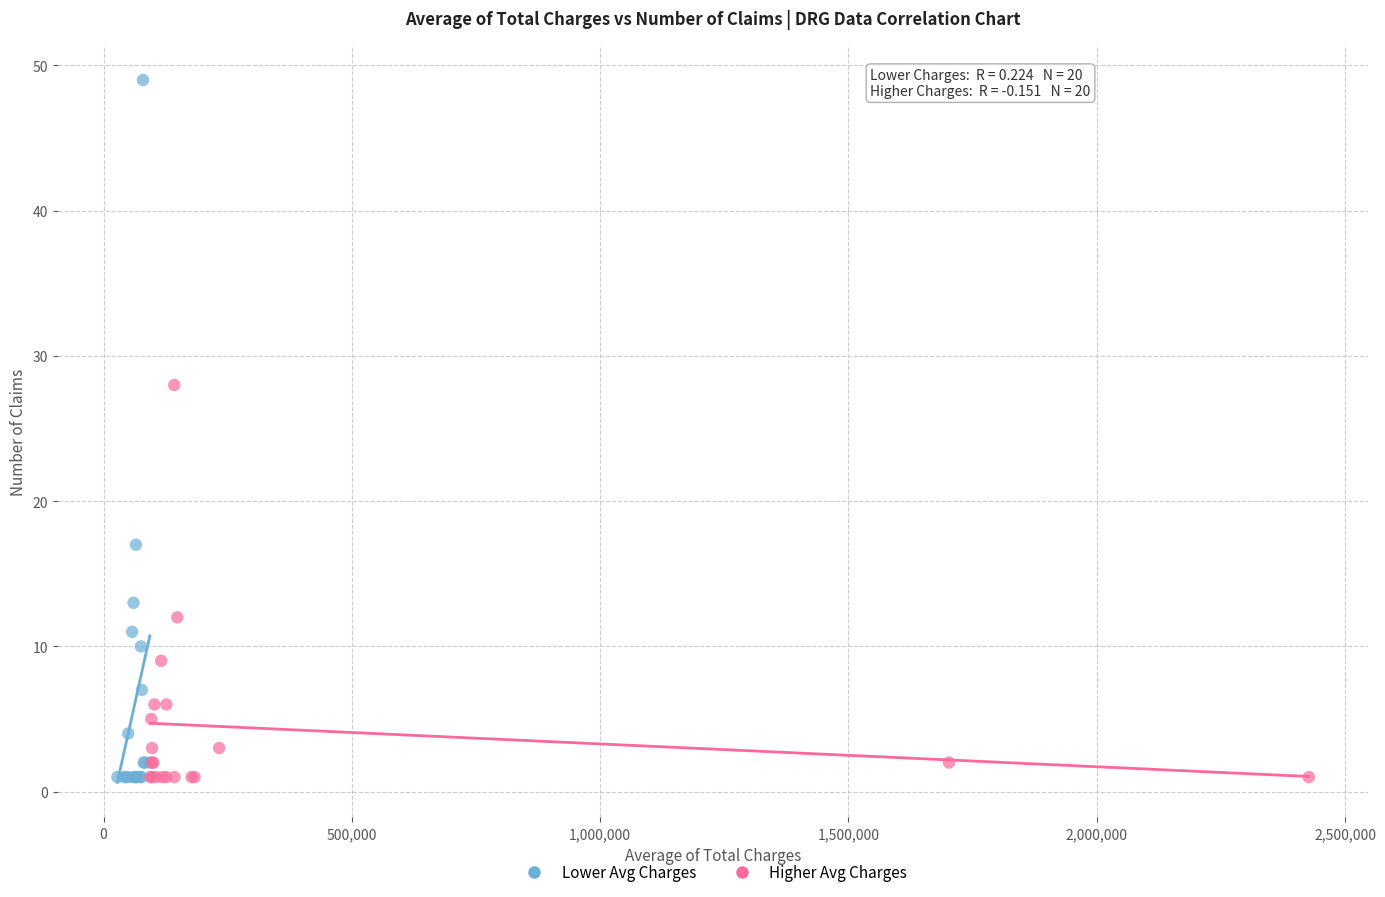

Which series has the widest spread of Y values?

Lower Avg Charges